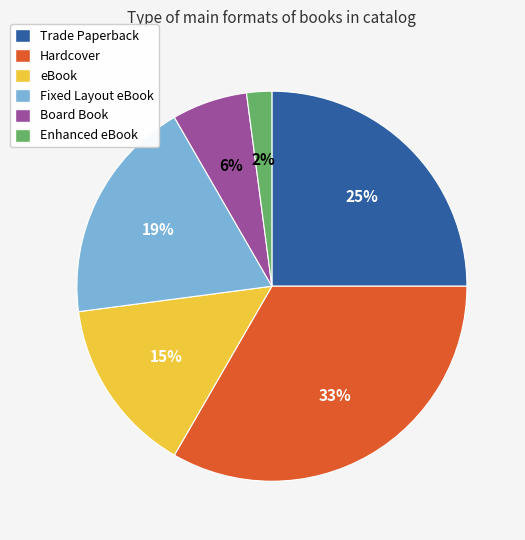

Count the number of slices in the pie.

6